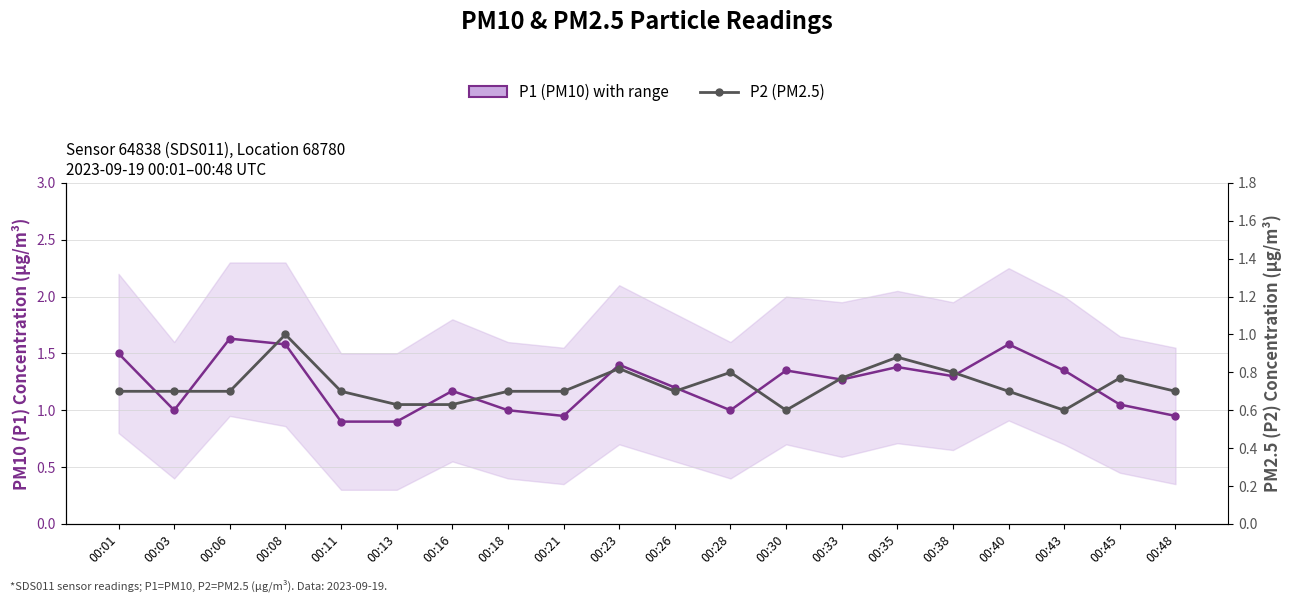

Does the chart have visible grid lines?

Yes